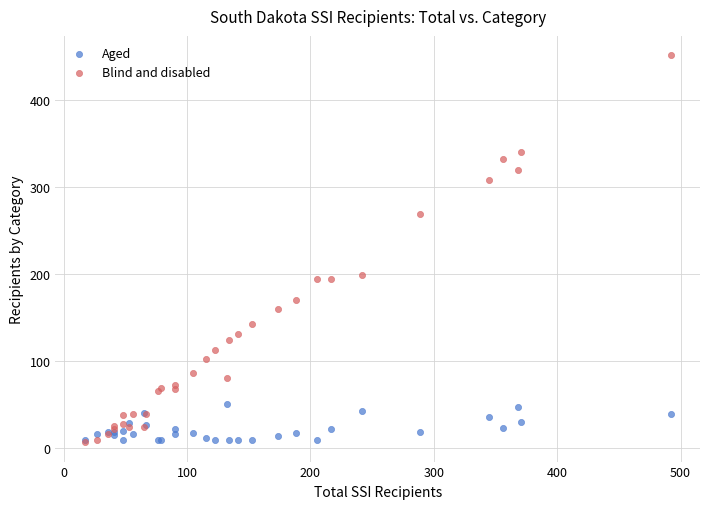

Which series has the largest Y range (max minus min)?

Blind and disabled